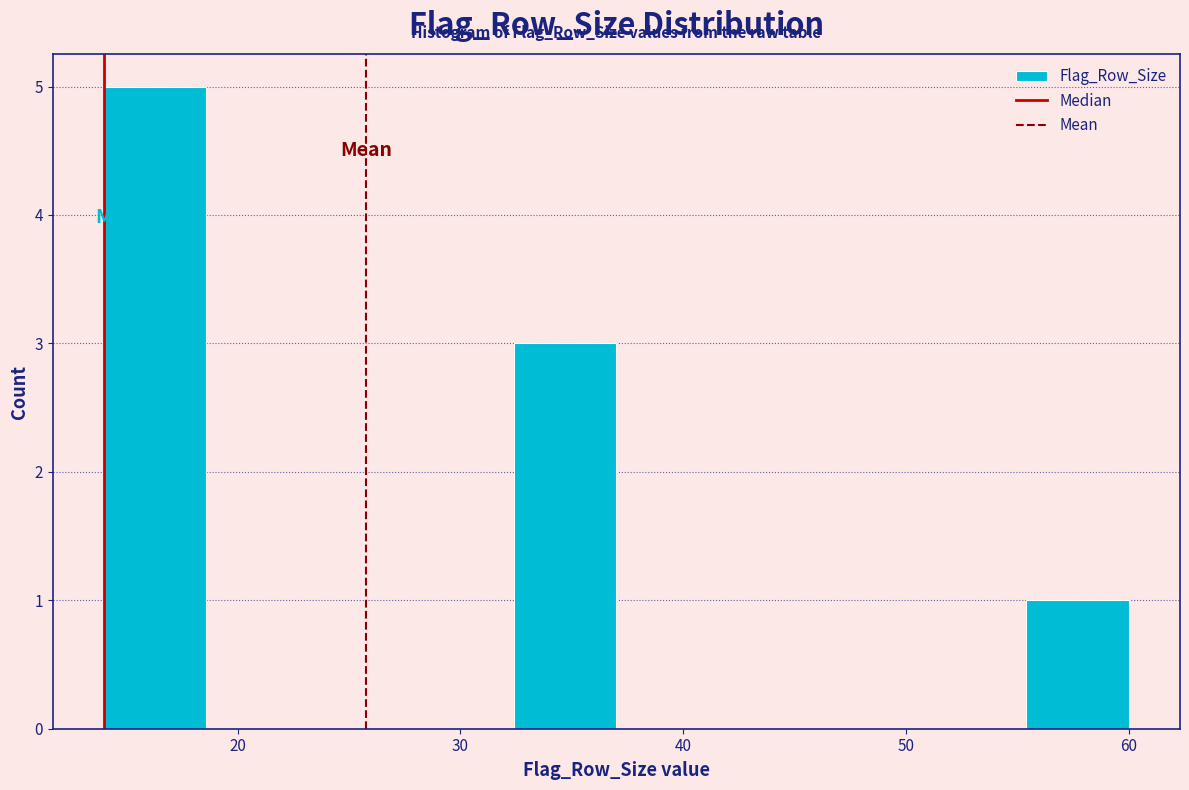

What is the height of the bar covering 32.4 to 37.0 on the x-axis? Neither the bar edges nor the heights are printed on the chart, so give them approximately, as read against the axes.

3